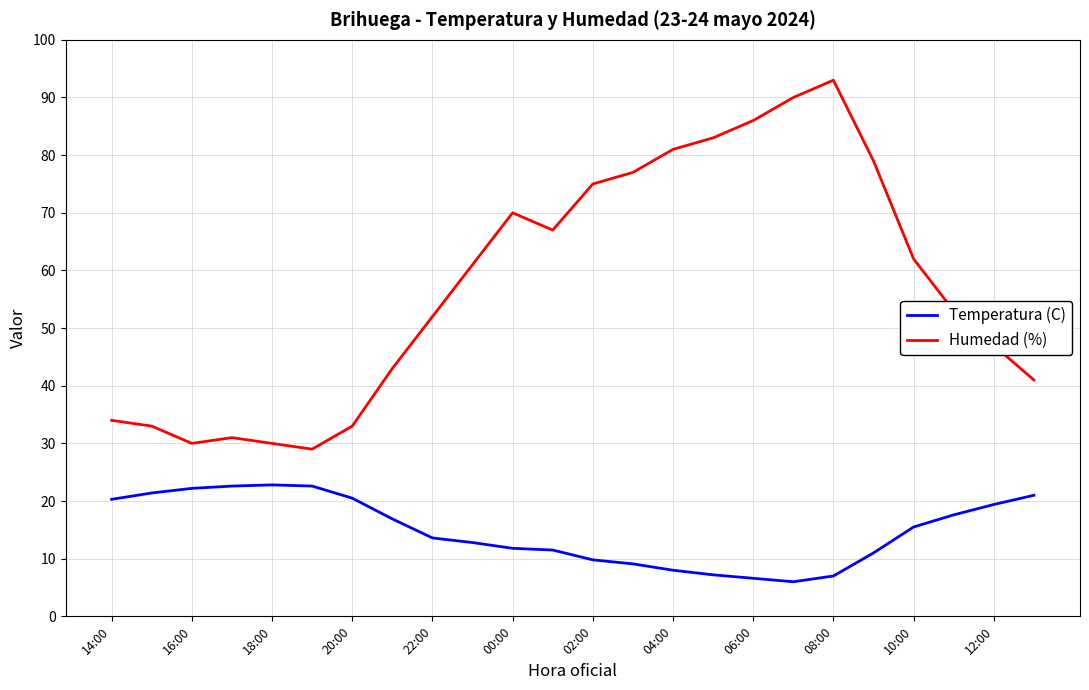

What is the sum of all Humedad (%) values?

1380.0